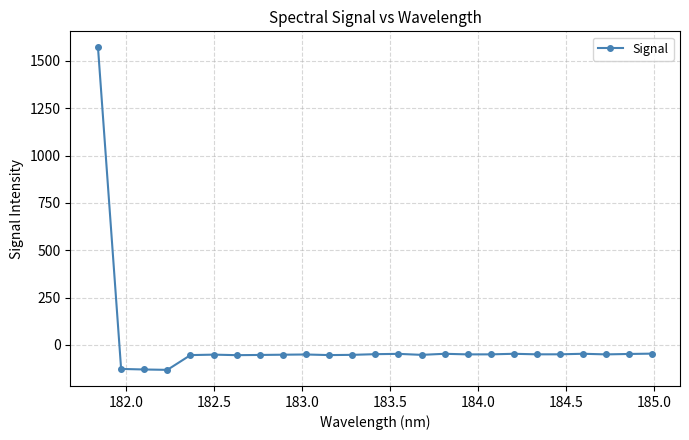

What is the smallest value displayed?

-131.8